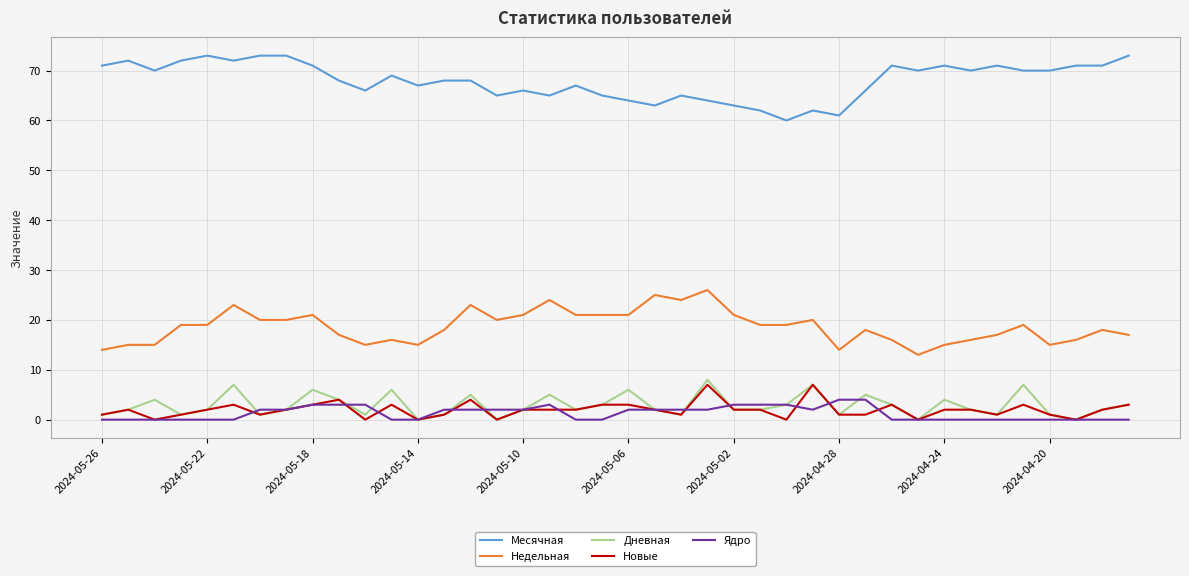

Which series has the largest total across all categories?

Месячная